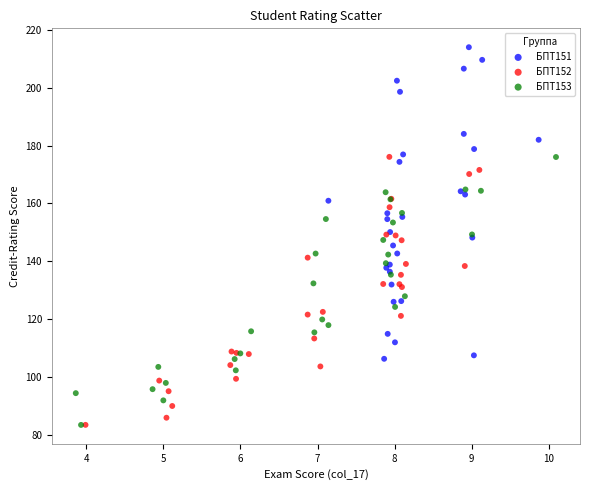

Which series reaches the maximum Y coordinate?

БПТ151